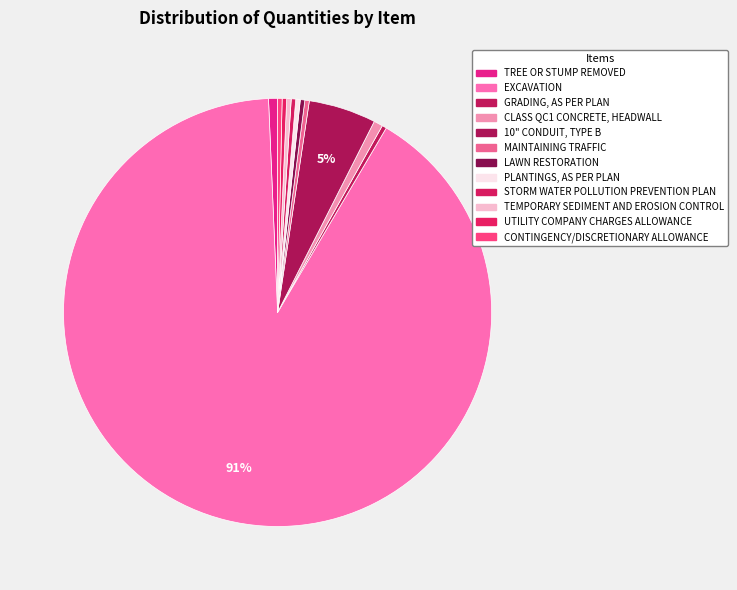

To the nearest percent, what is the combined percentage of CLASS QC1 CONCRETE, HEADWALL and UTILITY COMPANY CHARGES ALLOWANCE?

1%